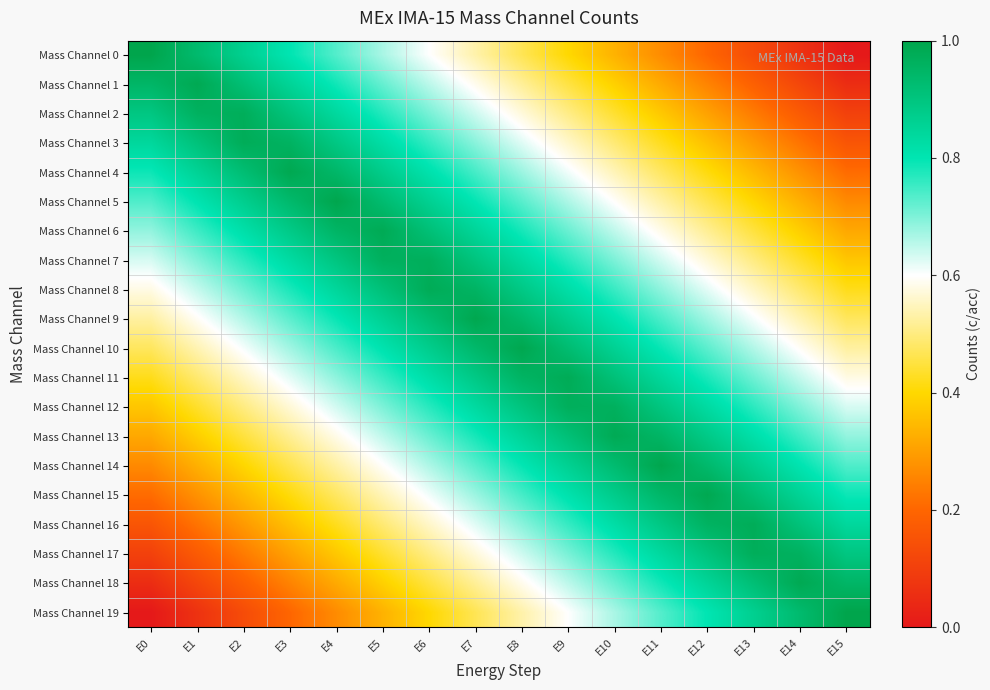

What is the difference between the highest and lowest values at E3?

0.8